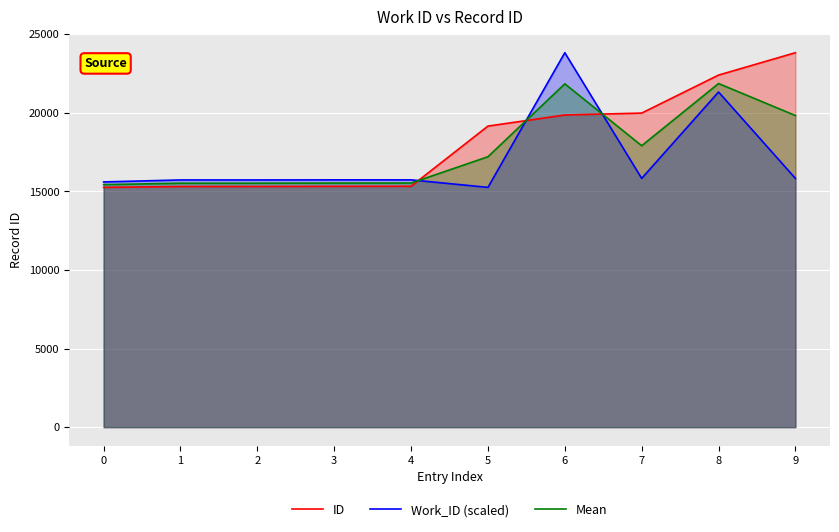

True or false: ID has a value of 5549.1 at 1.

False